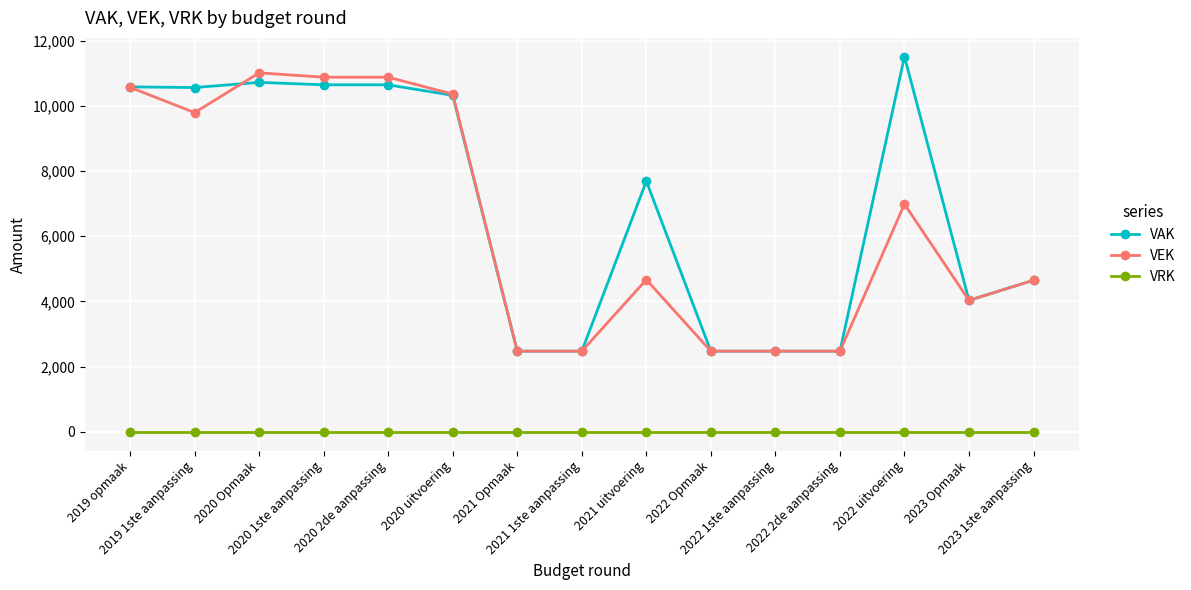

The value of VRK at 2023 Opmaak is 0. True or false?

True